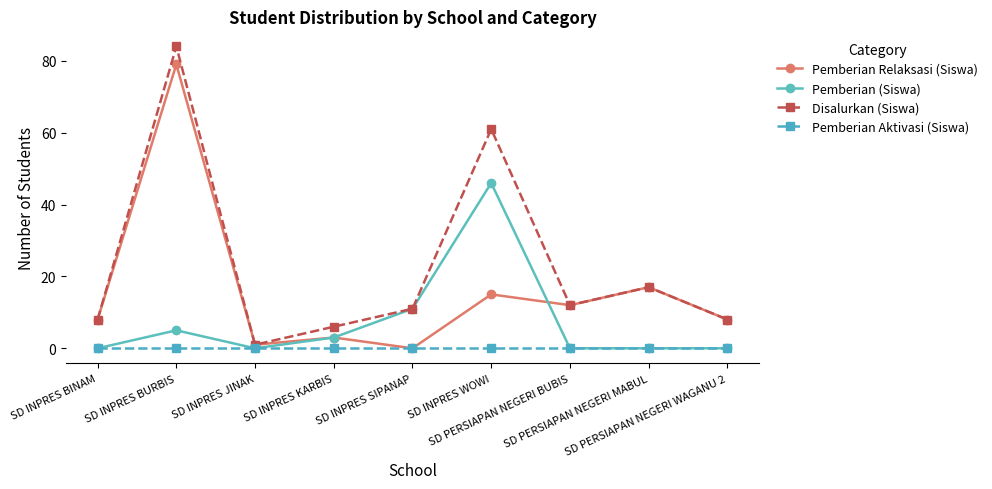

True or false: Pemberian Relaksasi (Siswa) has more than 2 interior local peaks.

True